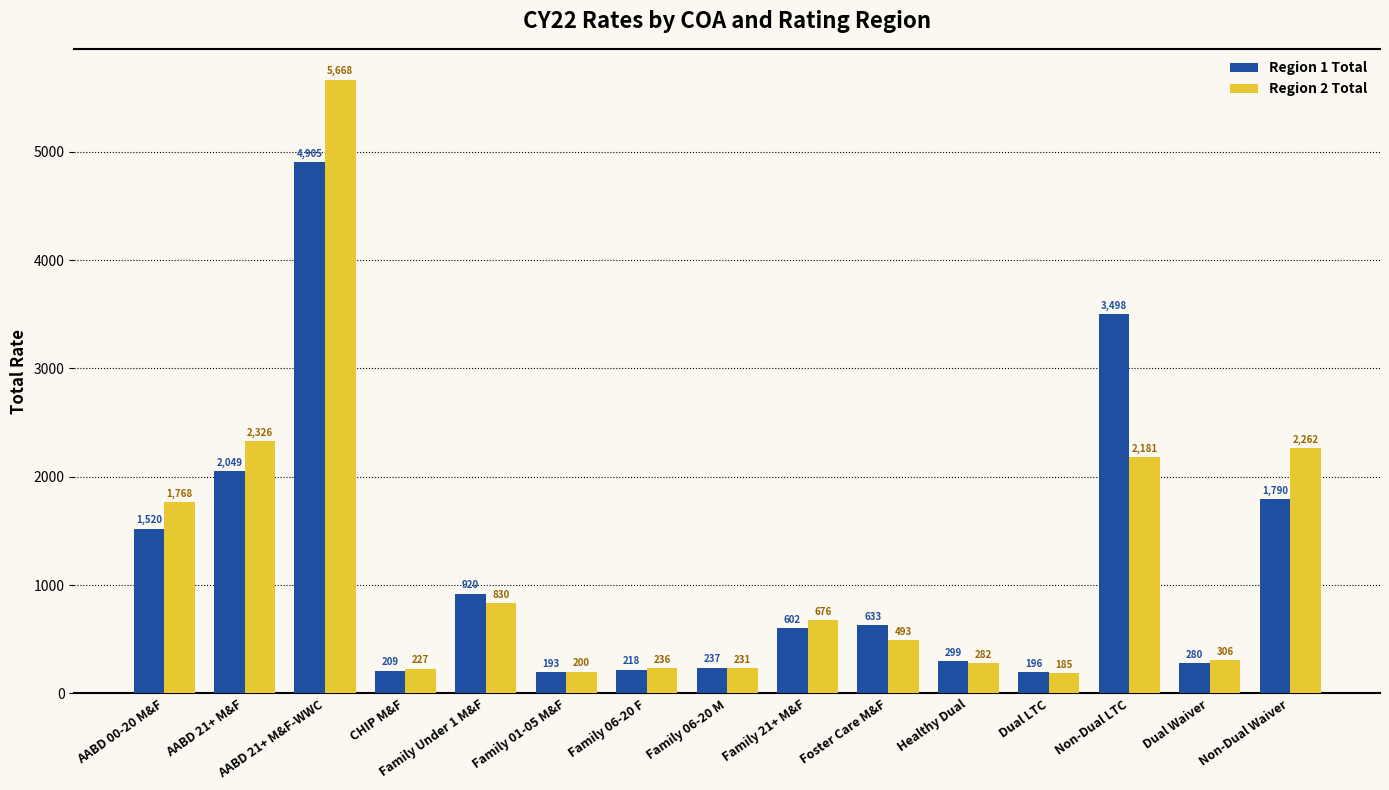

Are the bars horizontal?

No